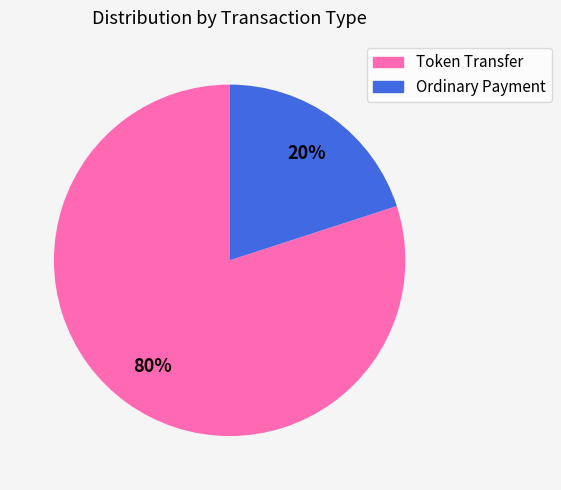

What is the smallest slice in the pie chart?

Ordinary Payment